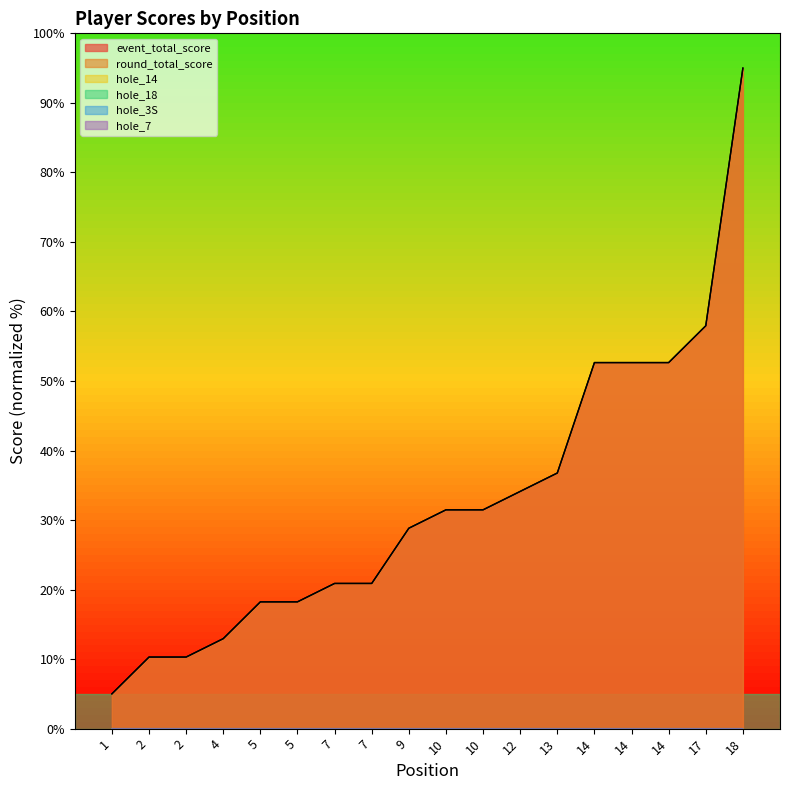

What is the sum of the round_total_score values at 10 and 18?

126.5